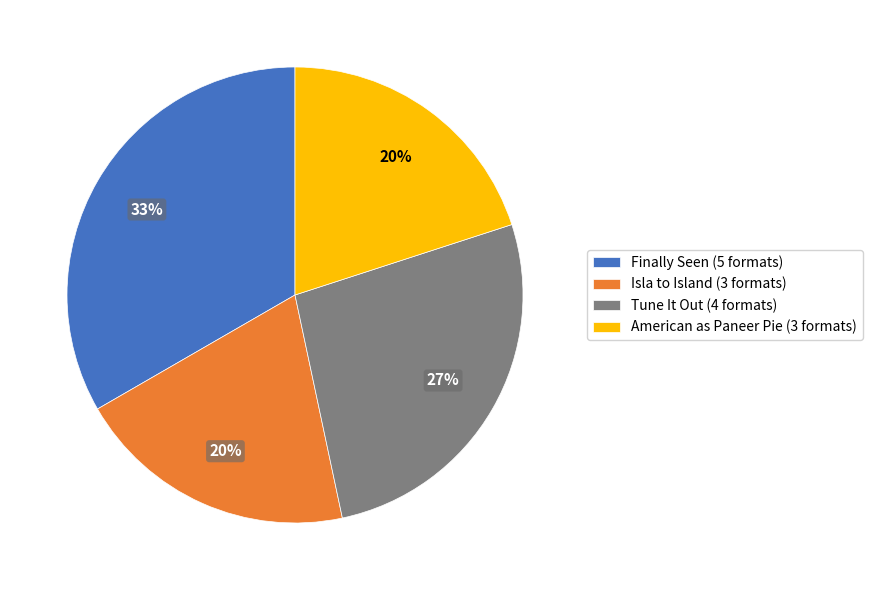

Does any single category account for the majority?

No